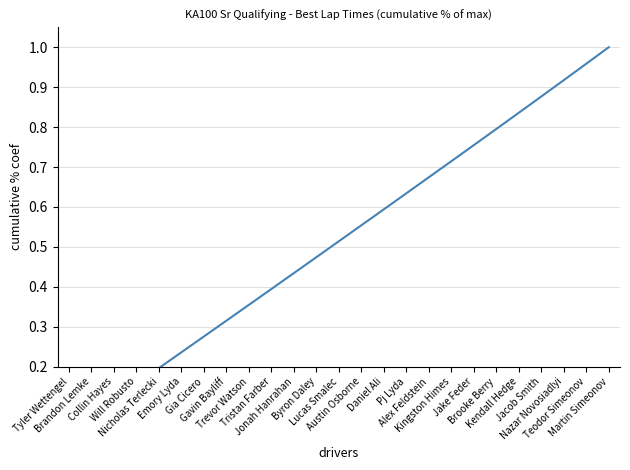

How many lines are shown in the chart?

1